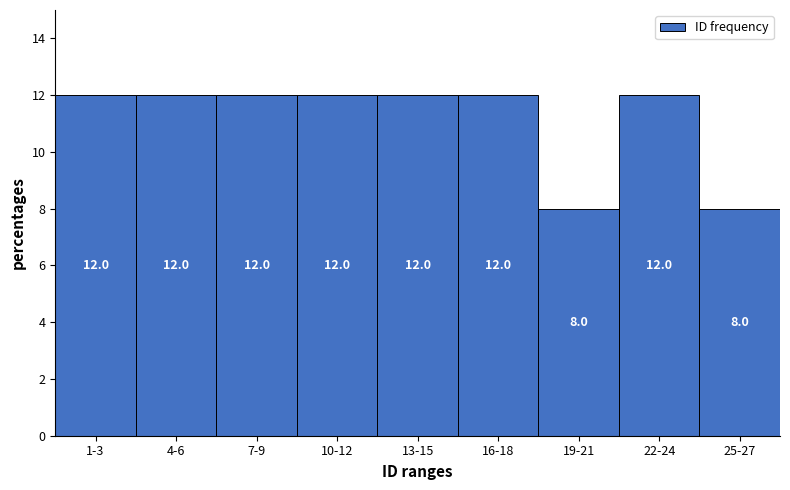

Reading left to right, extract all data points from this chart.

1-3=12	4-6=12	7-9=12	10-12=12	13-15=12	16-18=12	19-21=8	22-24=12	25-27=8